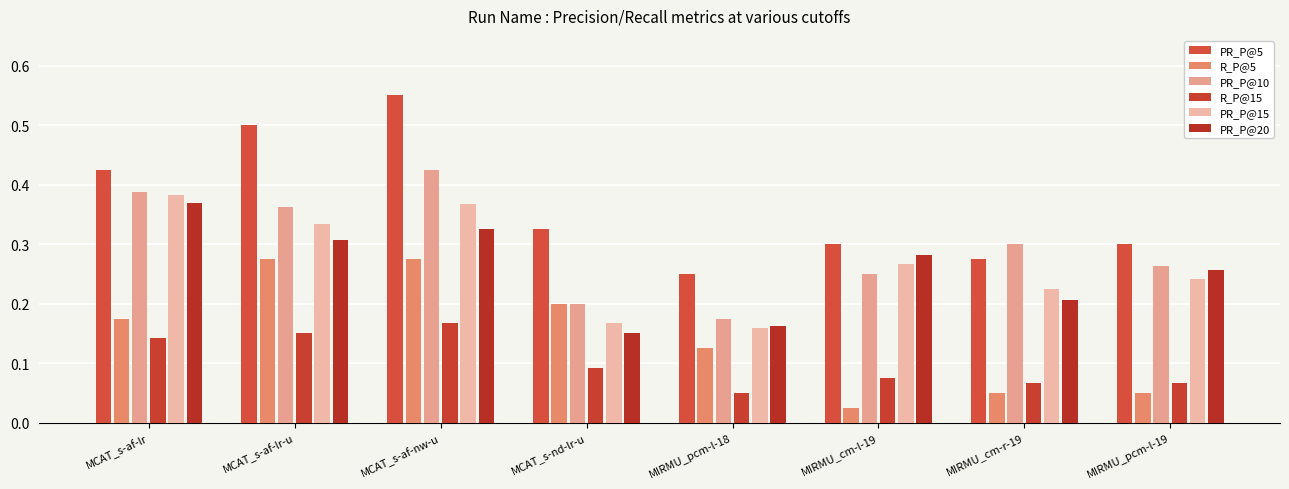

Which series has the largest total across all categories?

PR_P@5